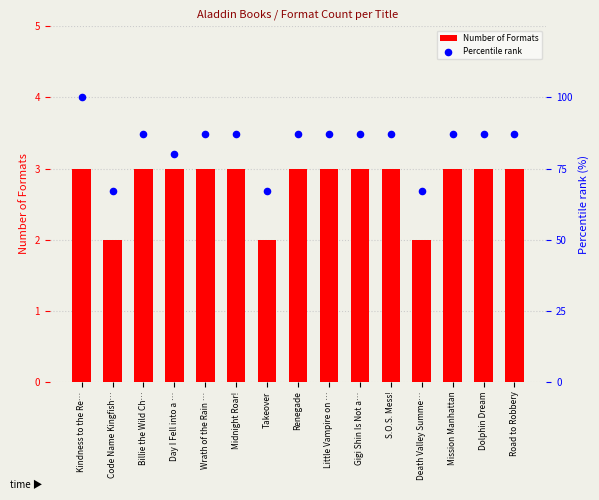

What are all the series names shown in the legend?

Number of Formats, Percentile rank